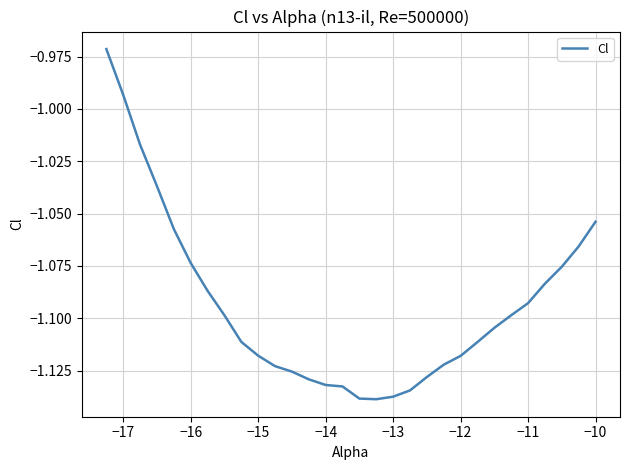

What is the greatest value displayed?

-1.0